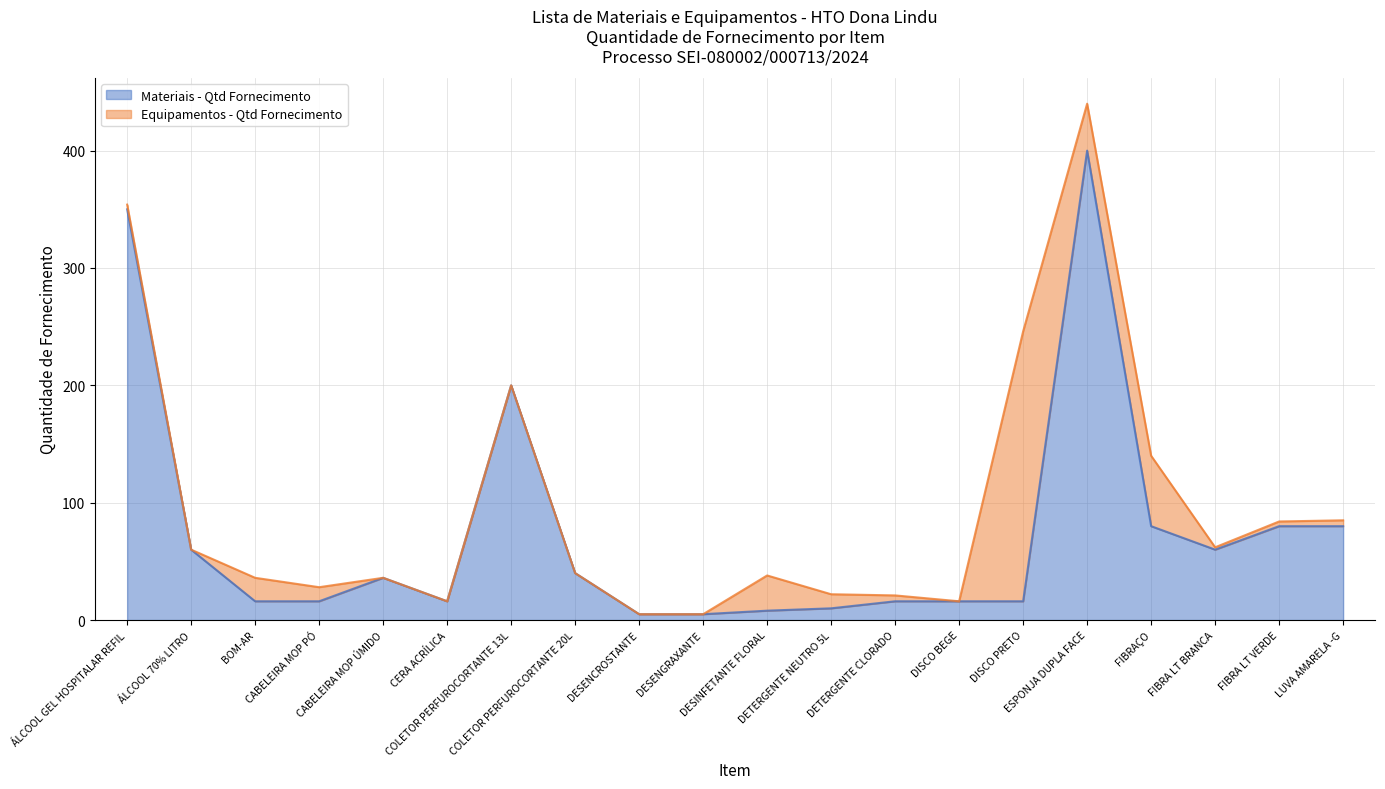

True or false: the data has more than 0 interior local peaks.

True